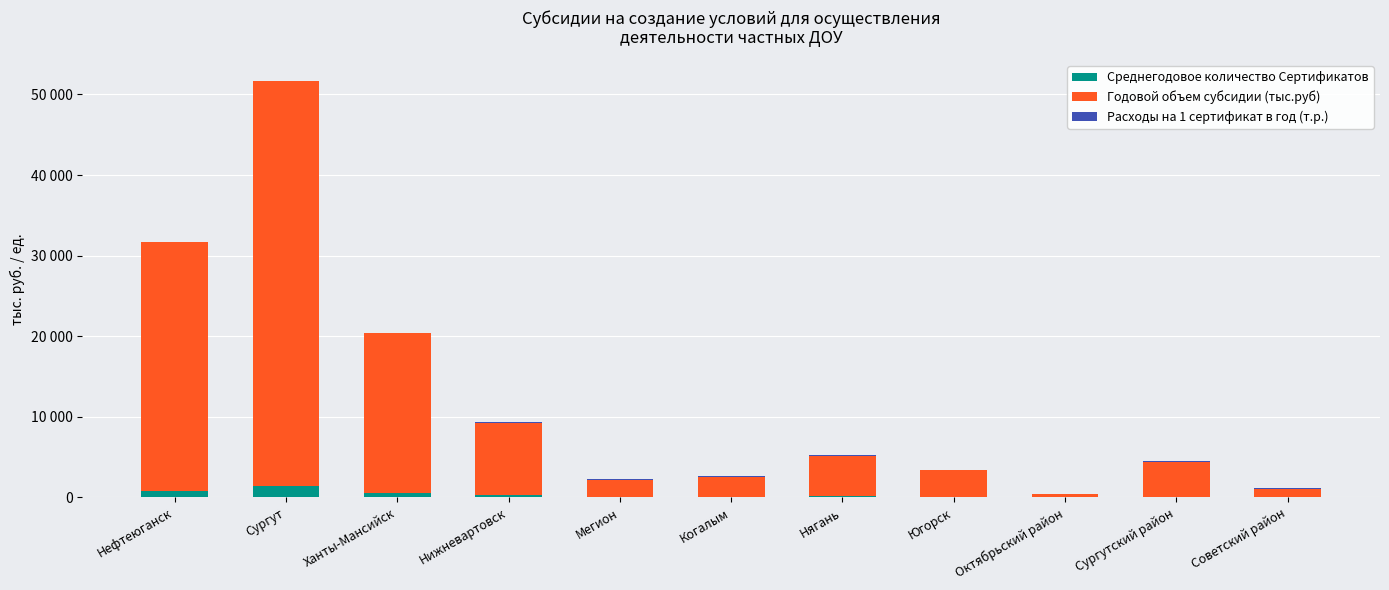

What is the value of the Среднегодовое количество Сертификатов bar at the 9th from the left?

12